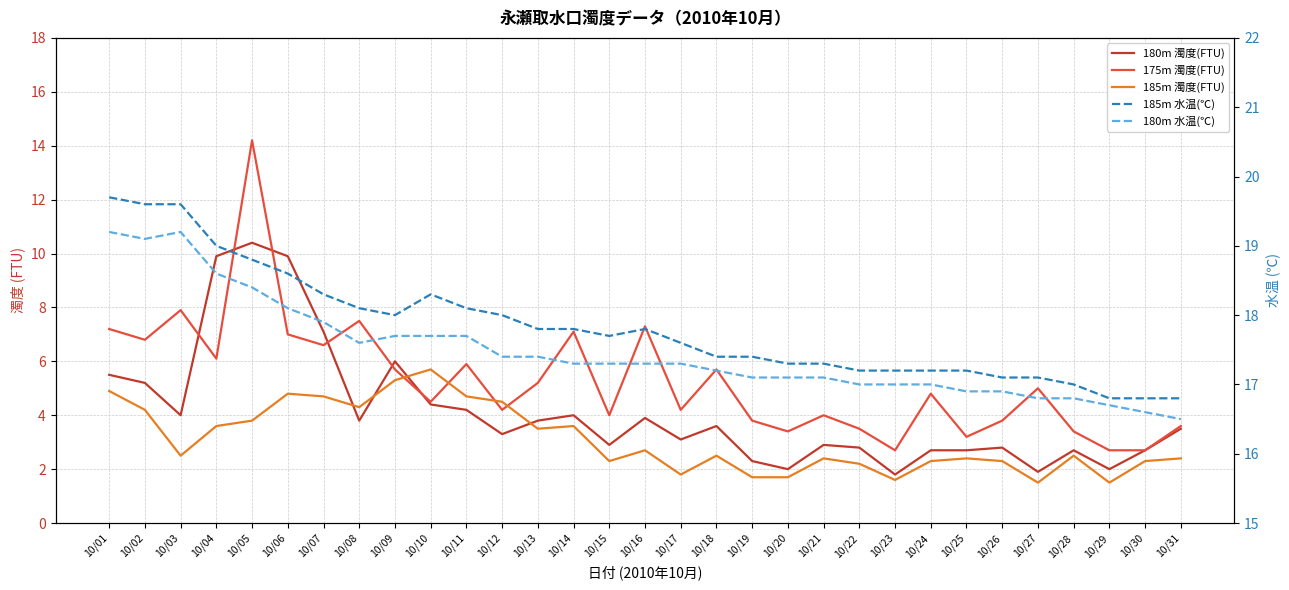

List the labels in order of 185m 水温(℃) value, smallest first.

10/29, 10/30, 10/31, 10/28, 10/26, 10/27, 10/22, 10/23, 10/24, 10/25, 10/20, 10/21, 10/18, 10/19, 10/17, 10/15, 10/13, 10/14, 10/16, 10/09, 10/12, 10/08, 10/11, 10/07, 10/10, 10/06, 10/05, 10/04, 10/02, 10/03, 10/01